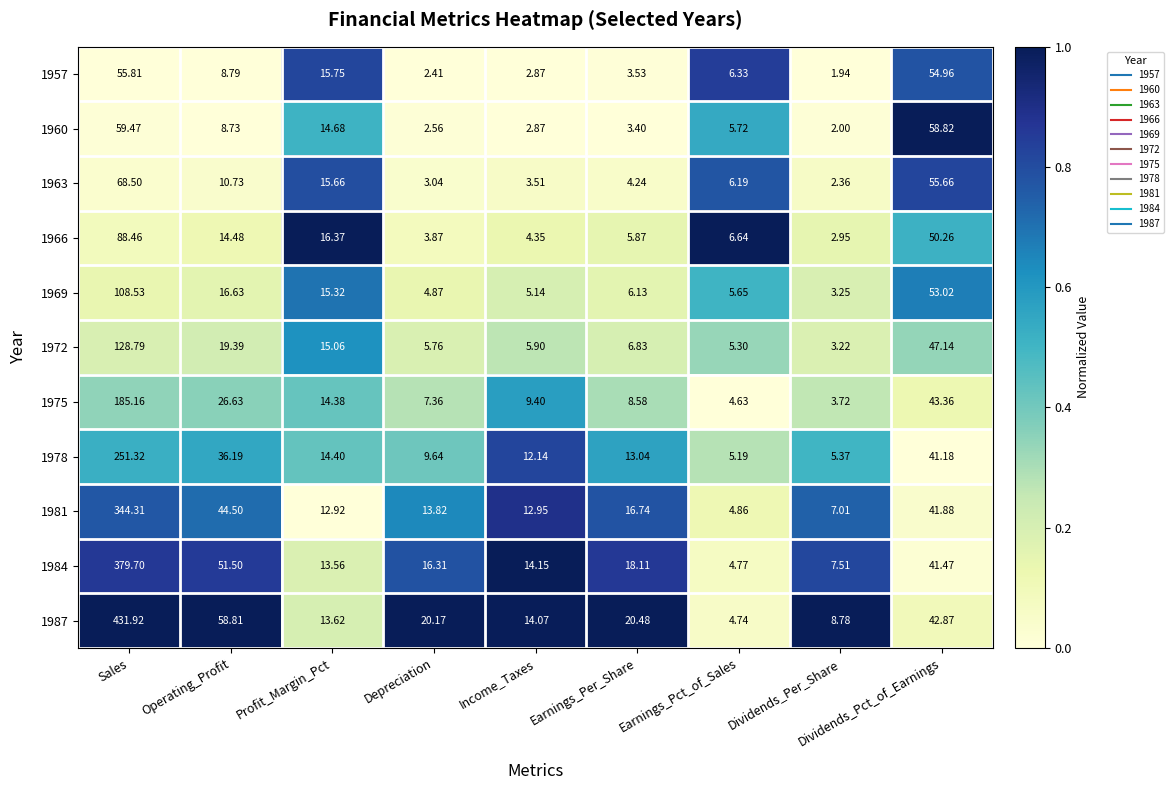

Where does the 1966 series first go above 6?

Sales